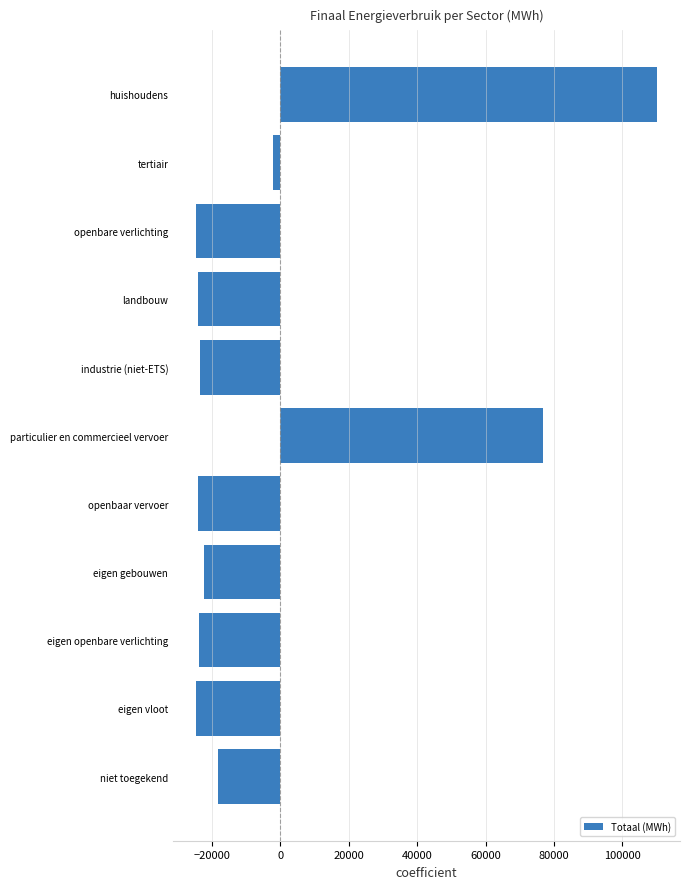

What is the label of the 11th bar from the bottom?

huishoudens